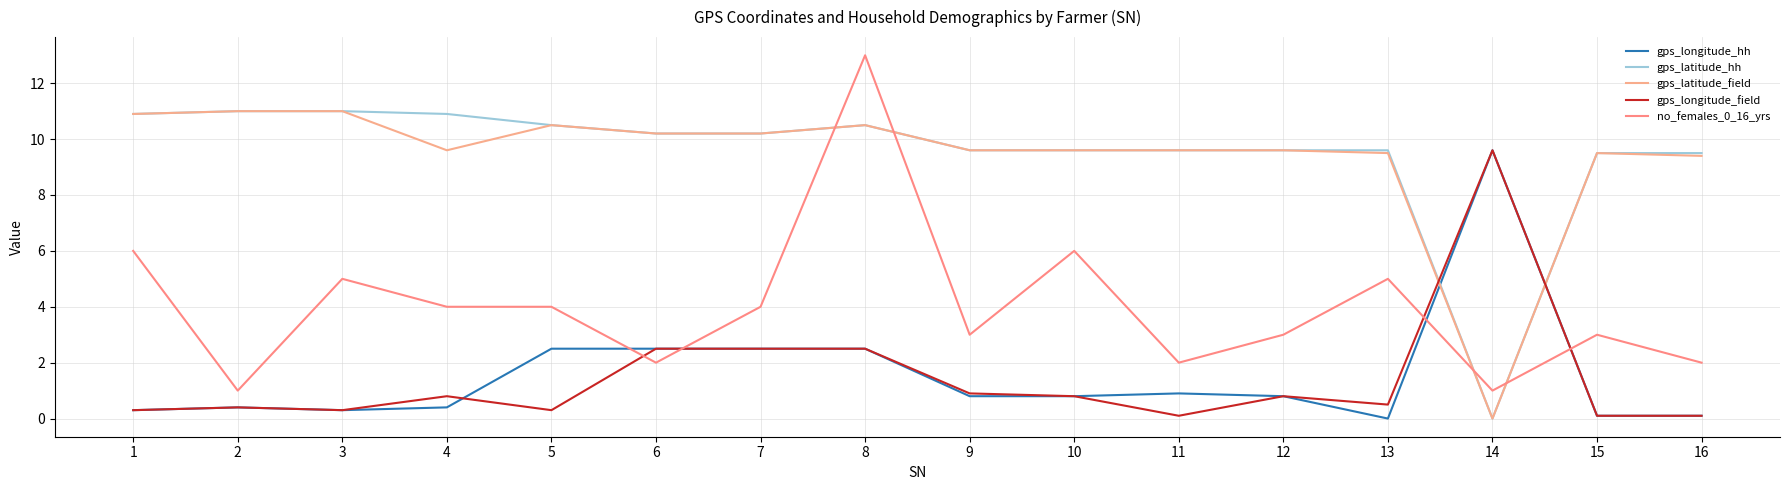

The gps_latitude_field series shows 5.8 at 14. True or false?

False